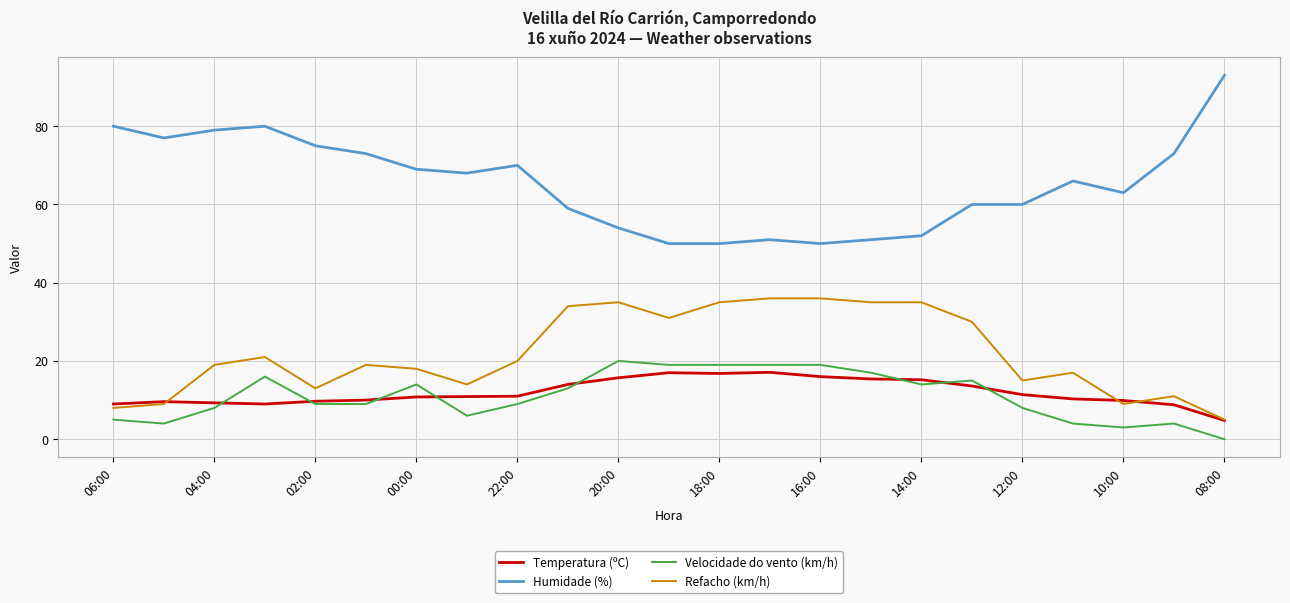

True or false: Humidade (%) and Refacho (km/h) cross at least once.

False